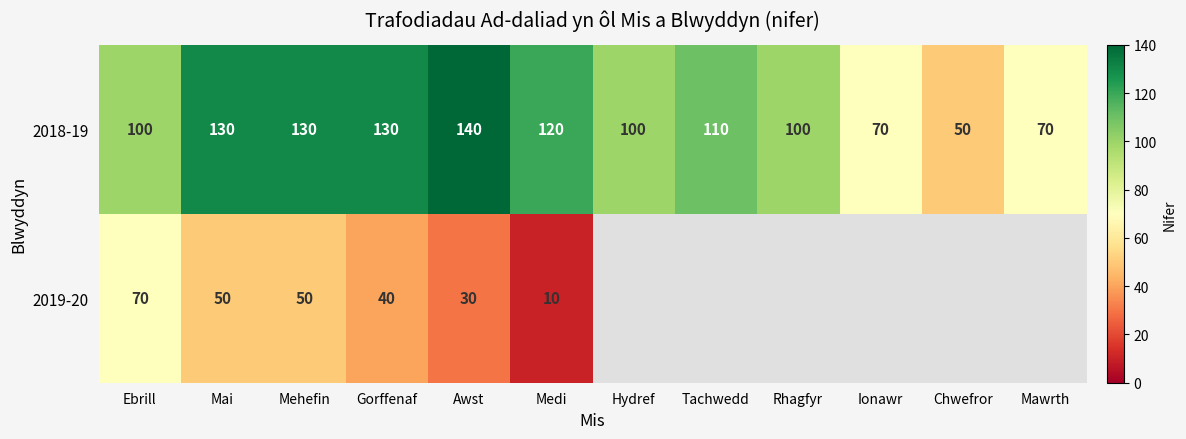

At Ebrill, list the series in order from largest to smallest.

2018-19, 2019-20